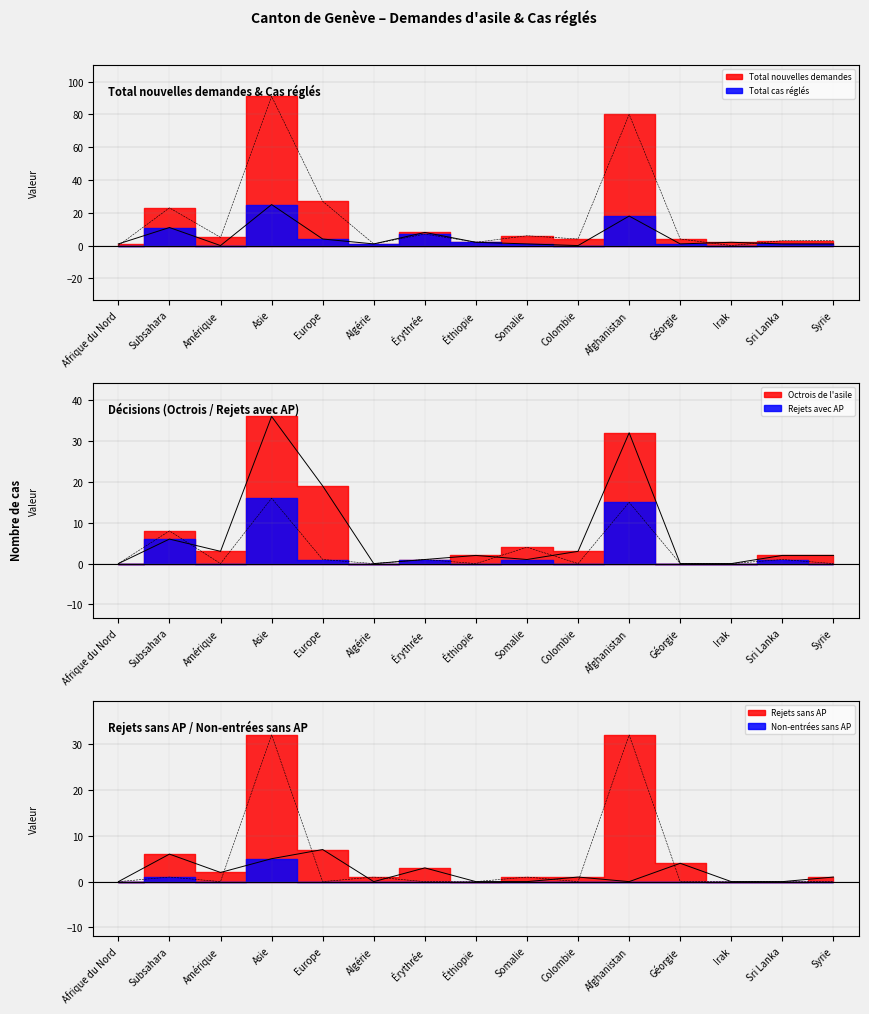

True or false: Rejets sans AP line and Octrois de l'asile line intersect in this chart.

True